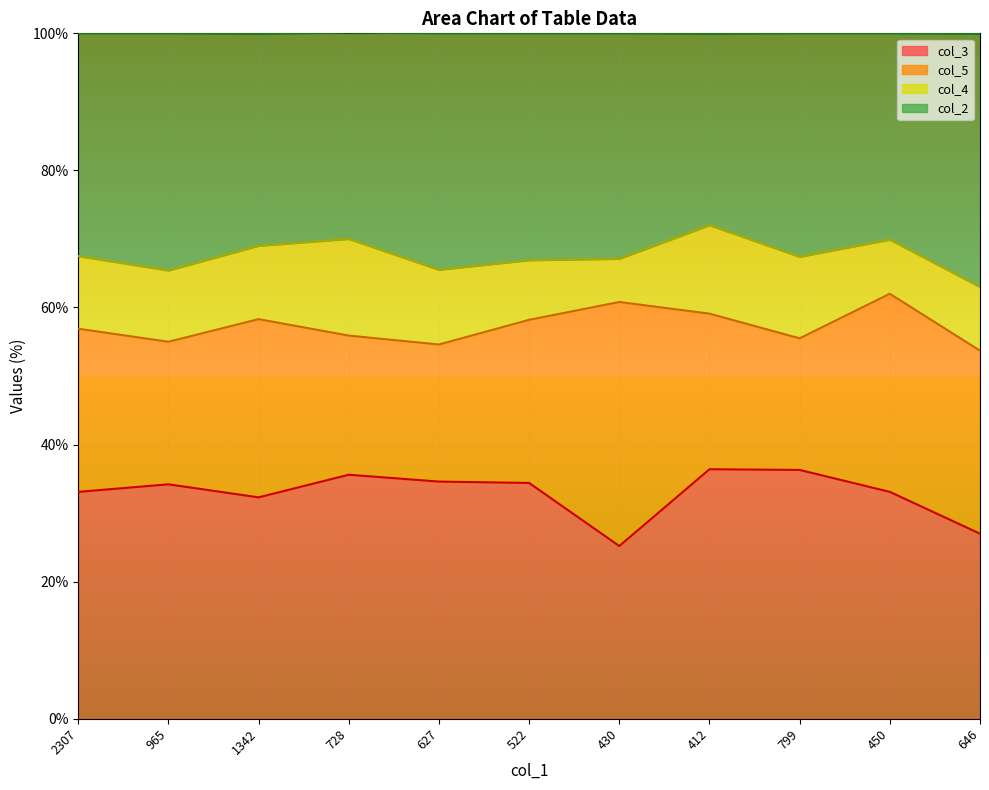

What value does the col_3 series have at 728?

35.6